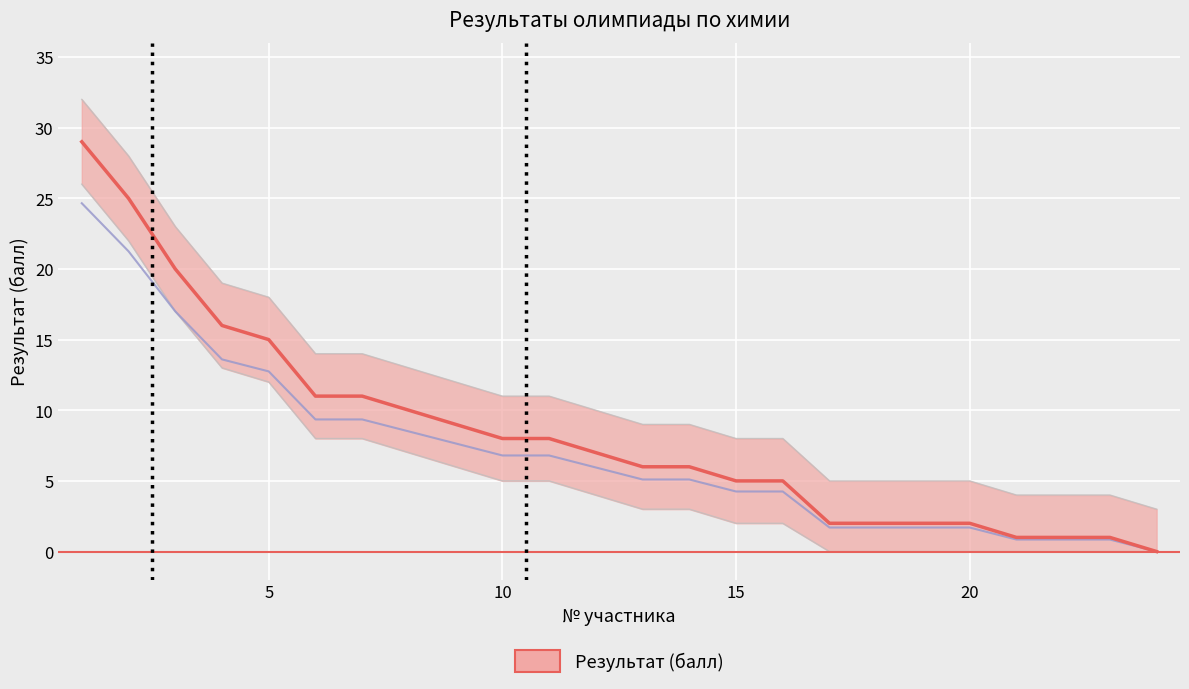

What is the change in value from 2 to 11?

-17